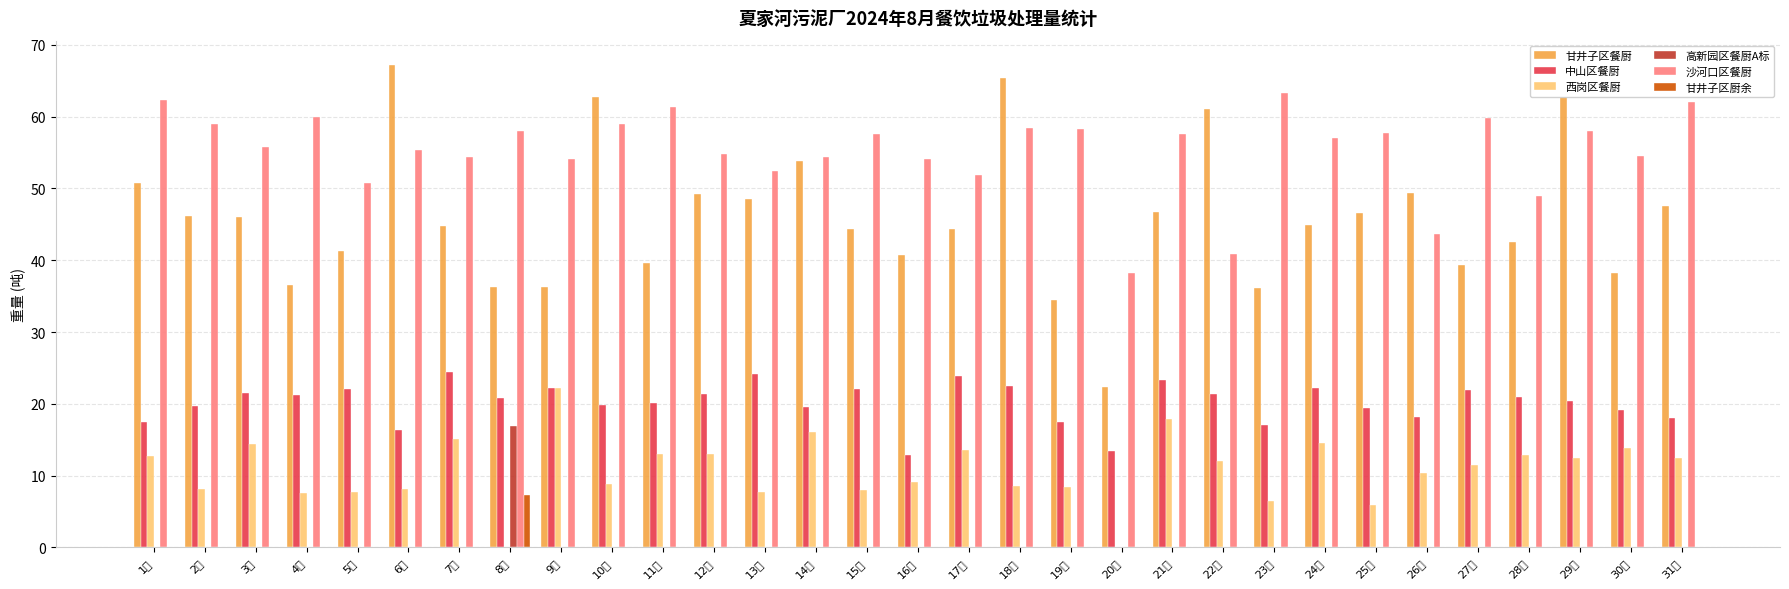

Where does the 中山区餐厨 series first go above 20?

3日